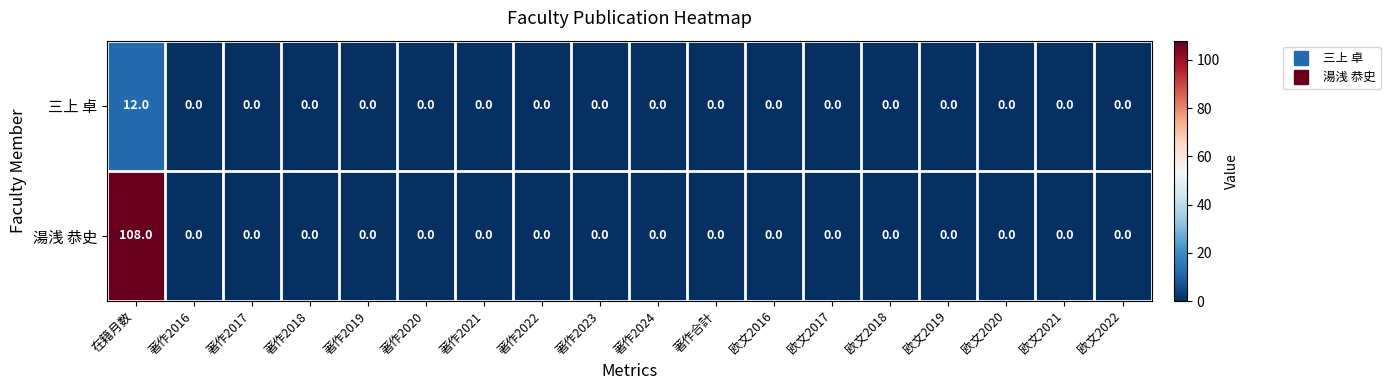

Rank the series by their maximum value, from highest to lowest.

湯浅 恭史, 三上 卓